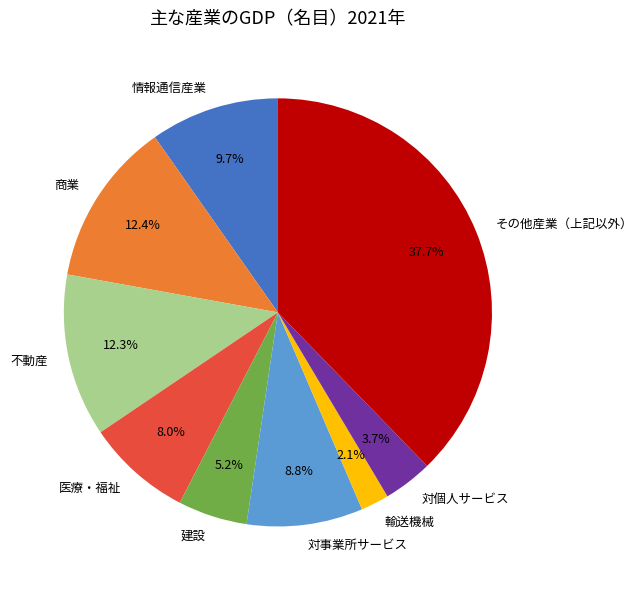

The 商業 slice represents 12% of the pie. True or false?

True